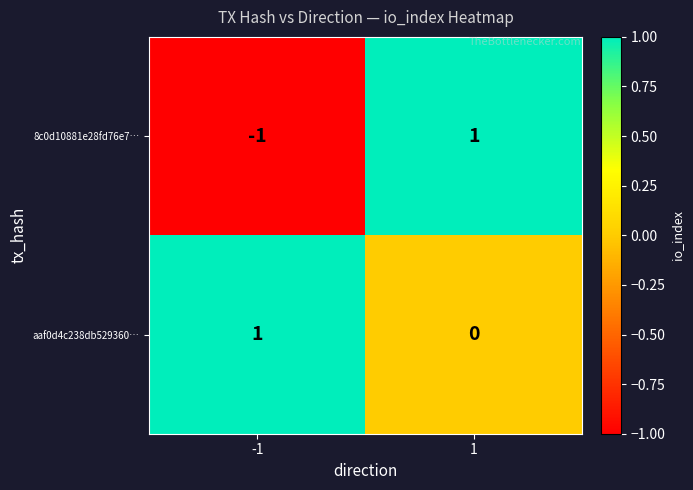

Is it true that 8c0d10881e28fd76e7… equals -2 at -1?

False